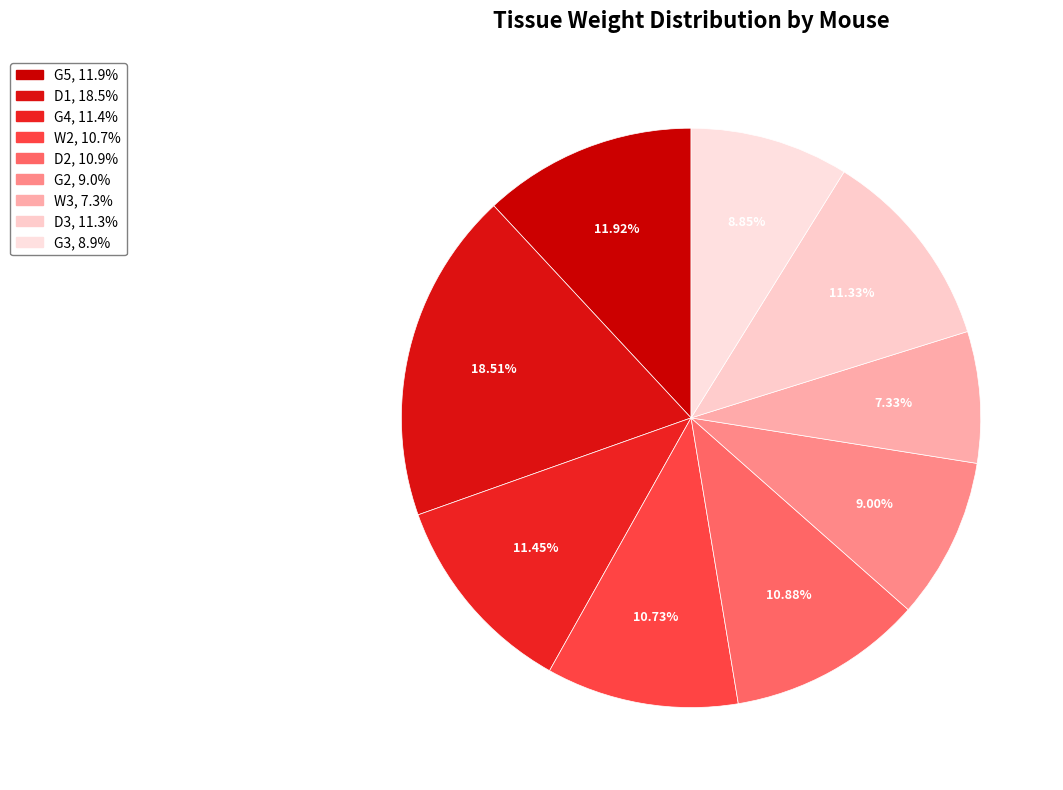

The W2 slice represents 19% of the pie. True or false?

False